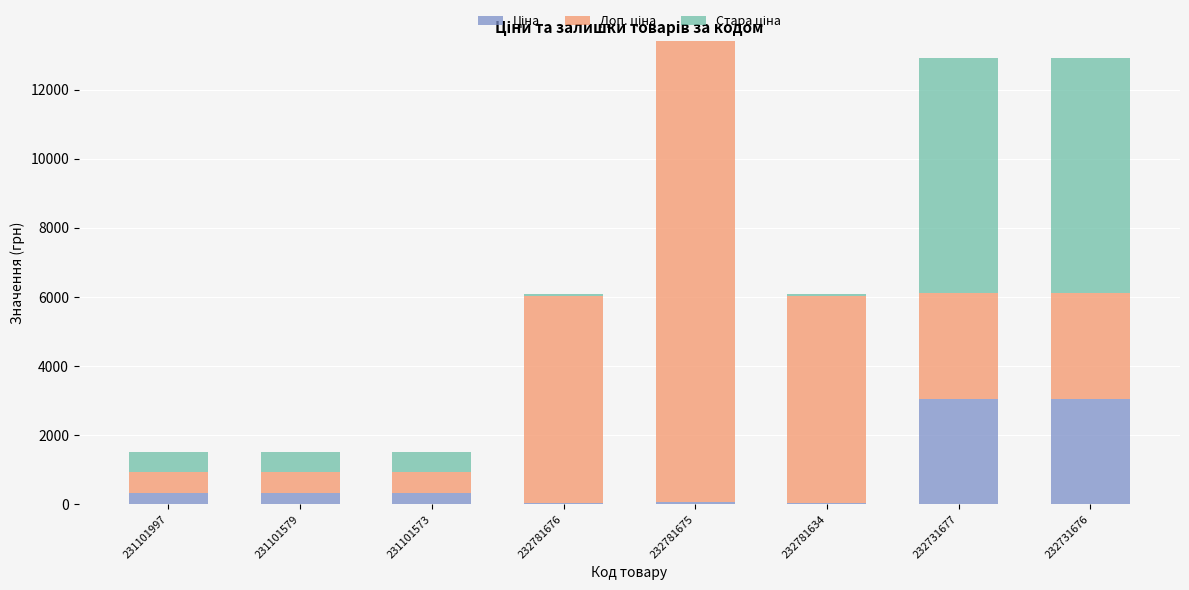

What is the total value across all series at 231101997?

1508.7